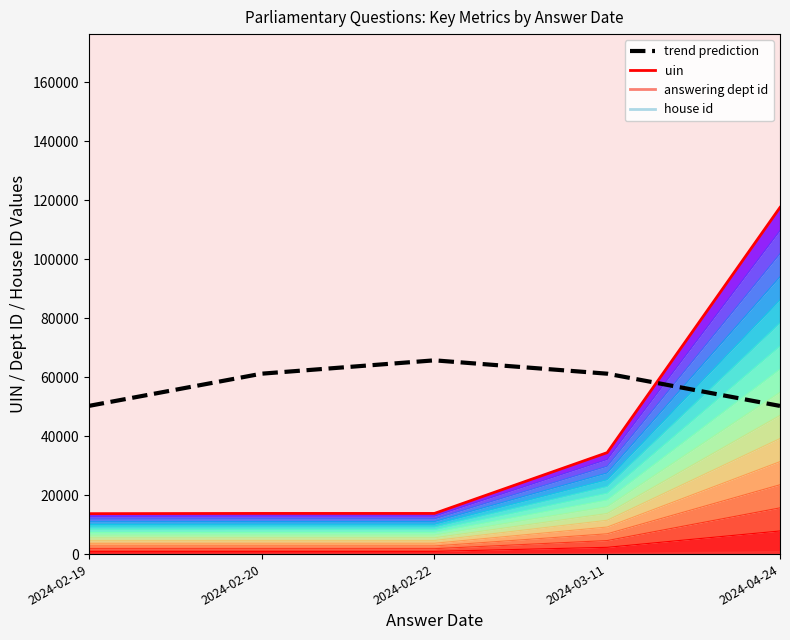

Rank the series at 2024-02-19 from lowest to highest value.

uin, trend prediction